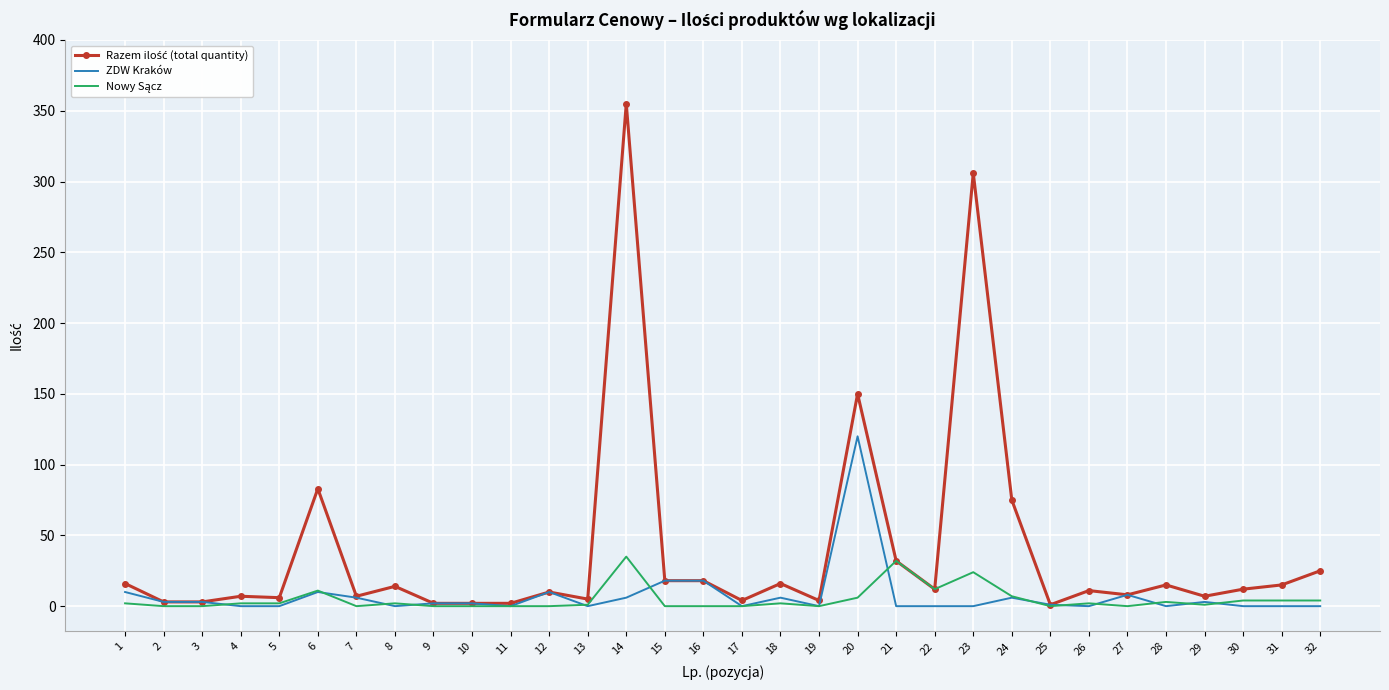

What is the maximum value shown in the chart?

355